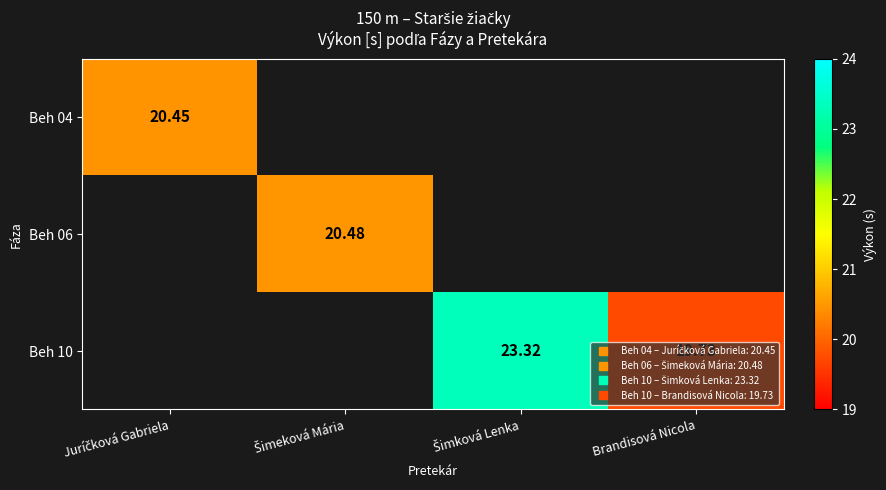

Rank the series by their average value, from lowest to highest.

Beh 04, Beh 06, Beh 10